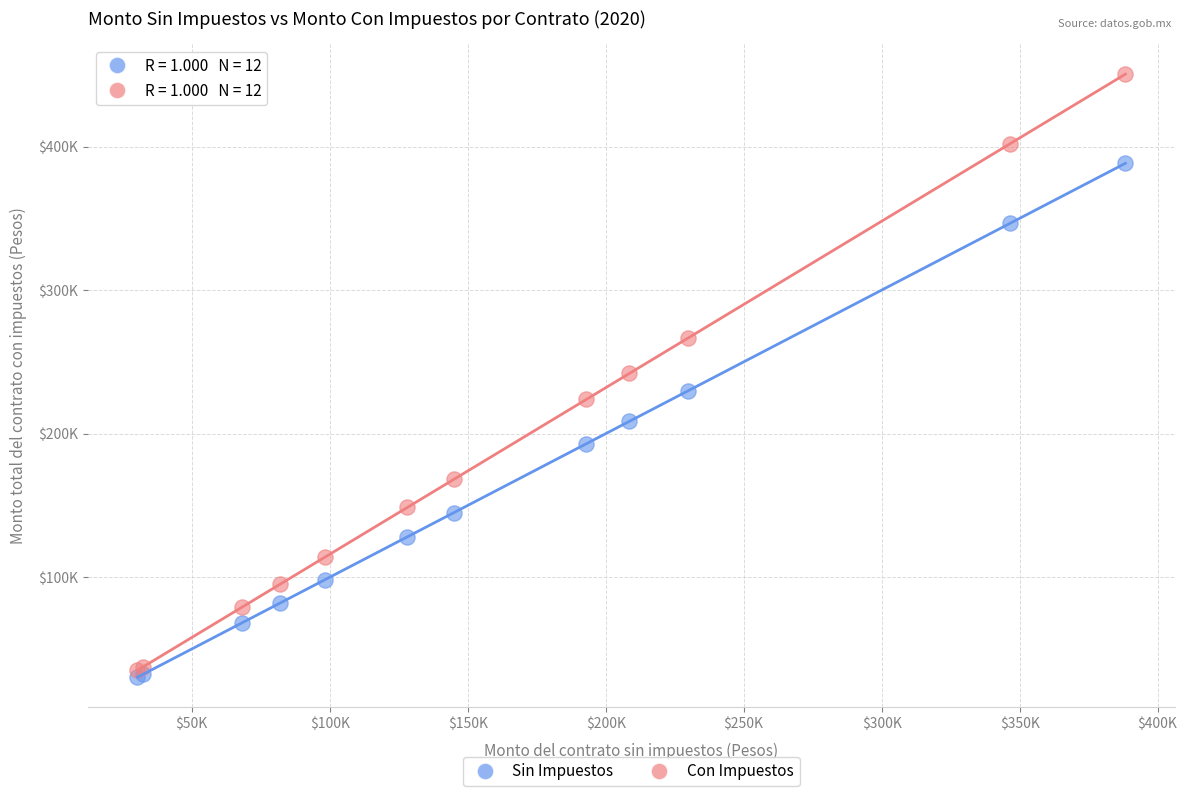

What are all the series names shown in the legend?

Sin Impuestos, Con Impuestos